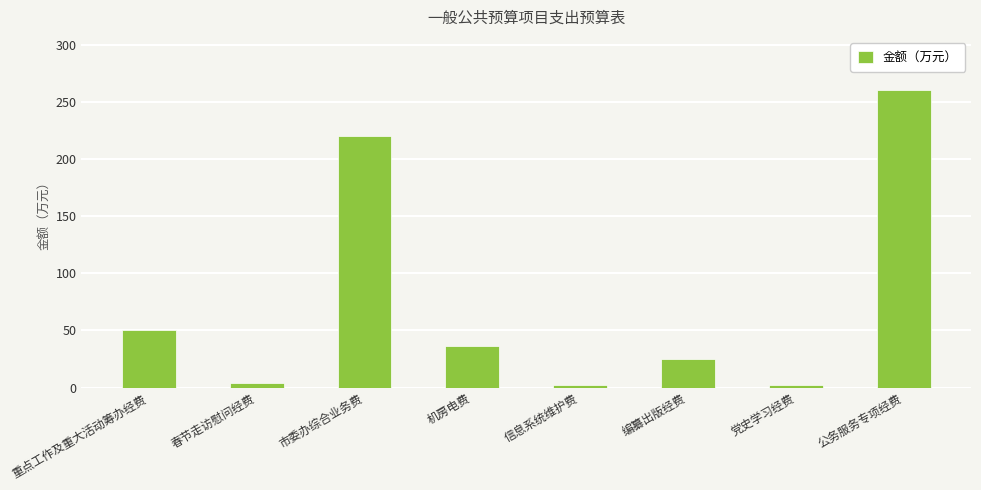

Does the chart contain any negative values?

No